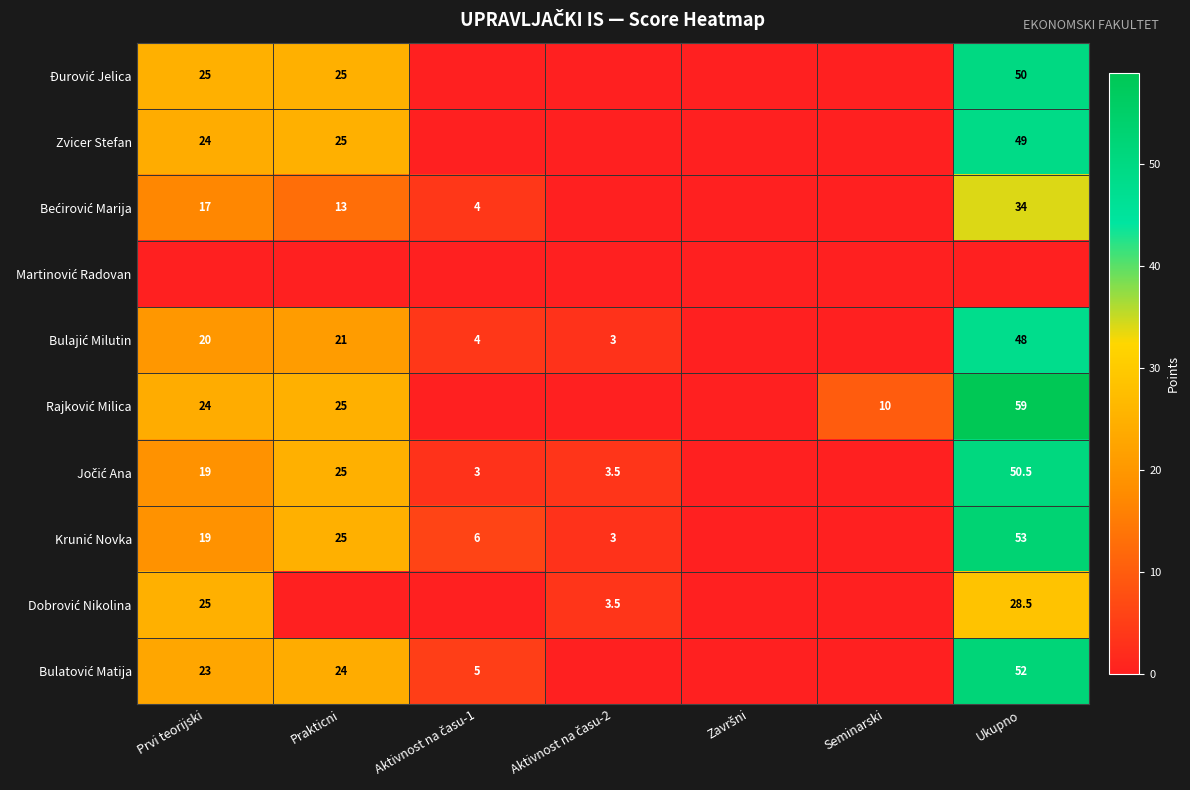

What is the average value of the Zvicer Stefan series?

14.0